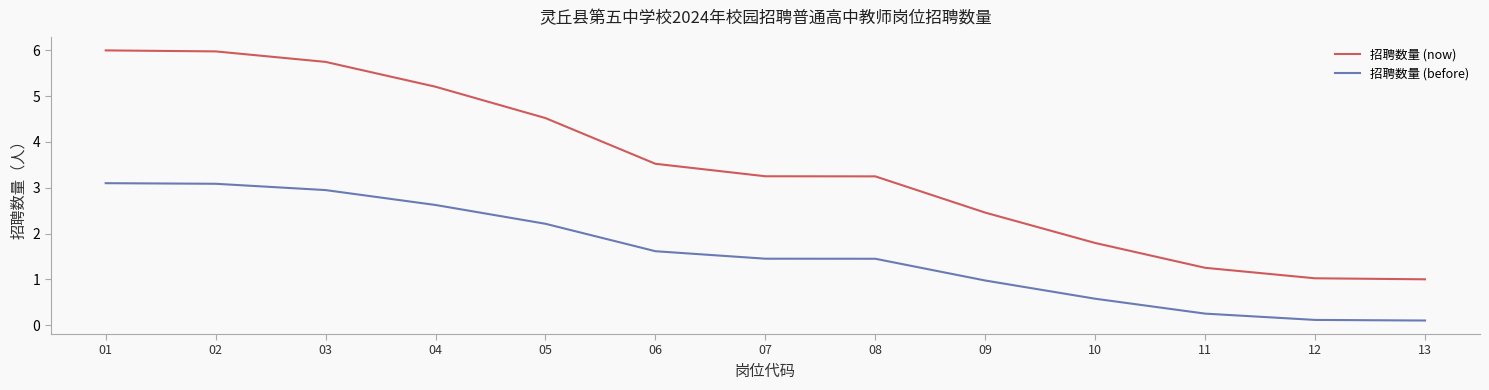

What is the maximum value for 招聘数量 (before)?

3.1